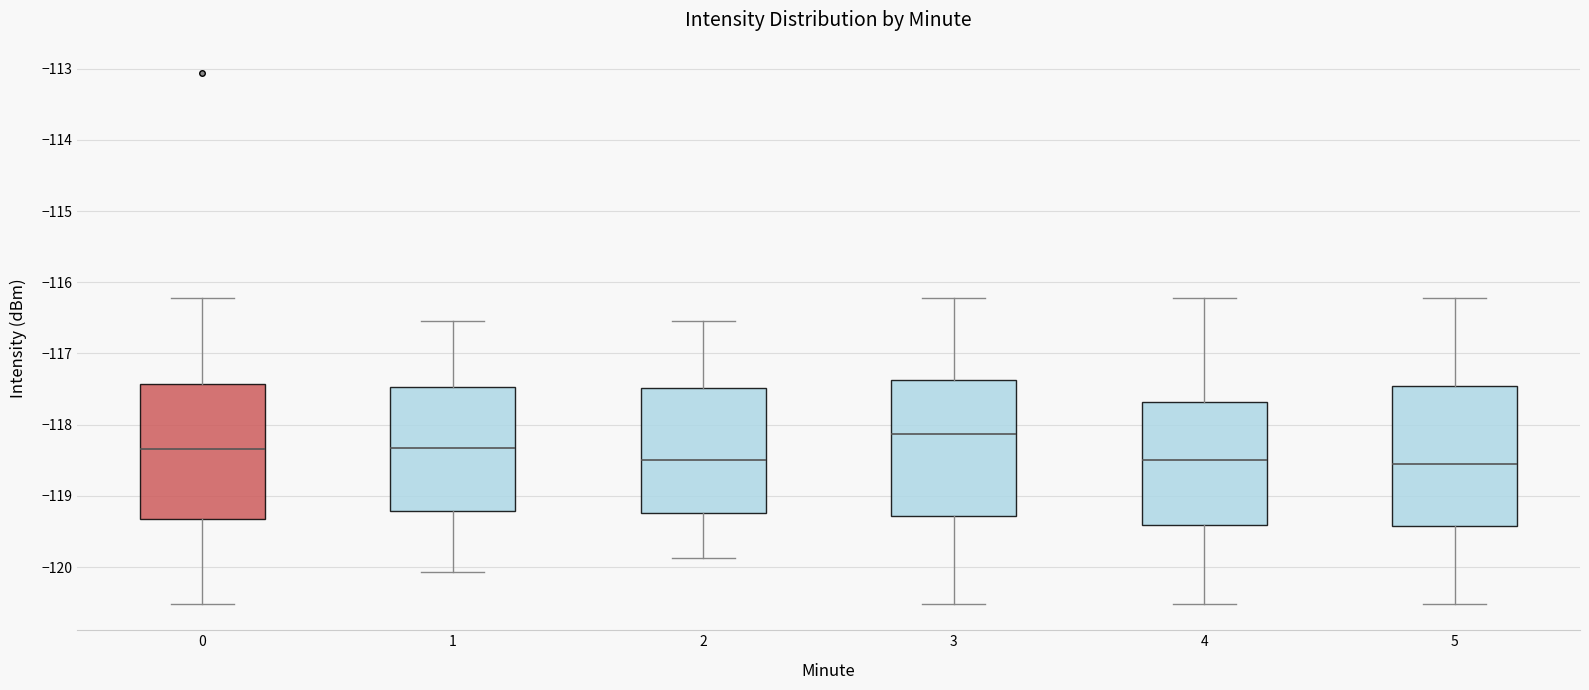

Where does the lower whisker of the box at x = 5 end on the y-axis? The values are not printed on the chart, so give them approximately, as read against the axis.

-120.5